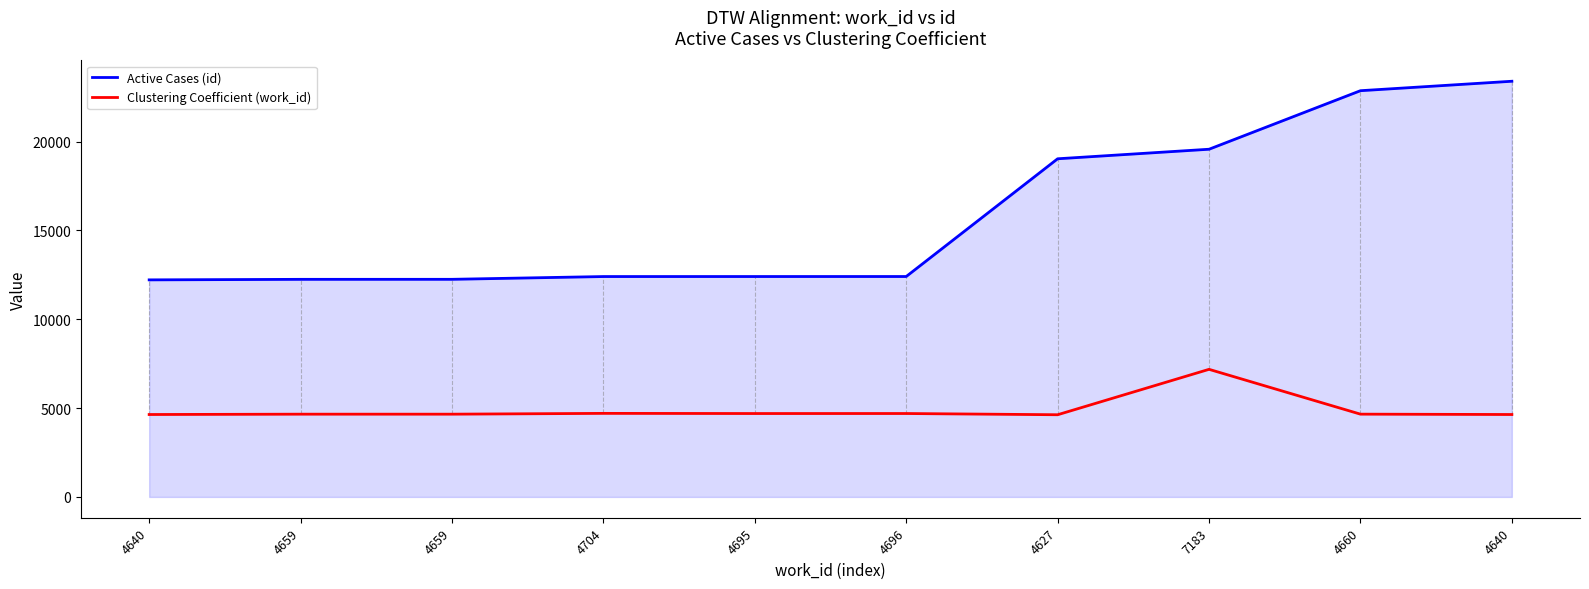

Reading left to right, transcribe all the data shown in this chart.

Active Cases (id): 12219	12249	12250	12406	12407	12408	19035	19572	22867	23399
Clustering Coefficient (work_id): 4640	4659	4659	4704	4695	4696	4627	7183	4660	4640